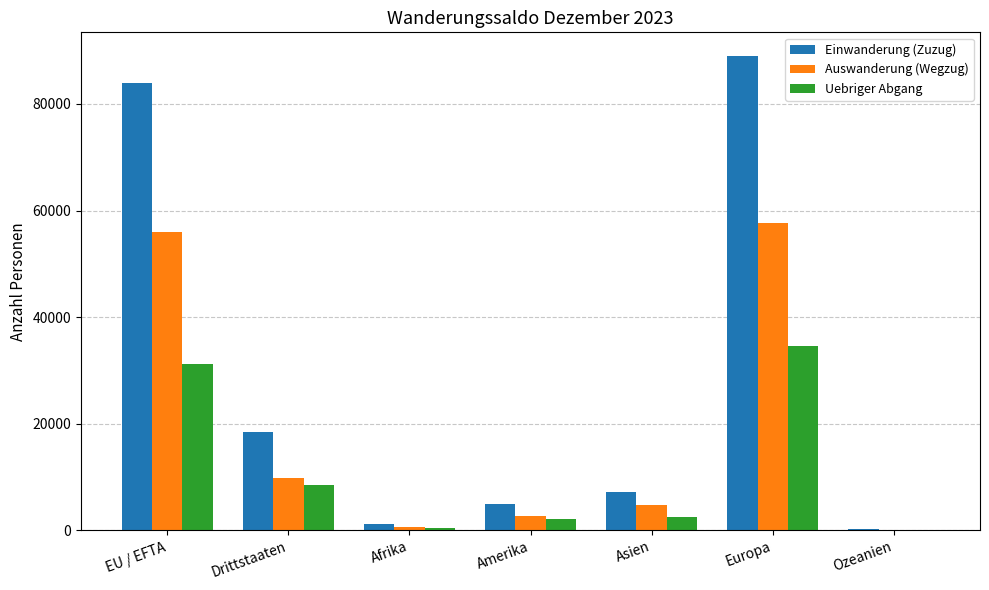

Is the value of Auswanderung (Wegzug) at Amerika greater than the value of Einwanderung (Zuzug) at Europa?

No